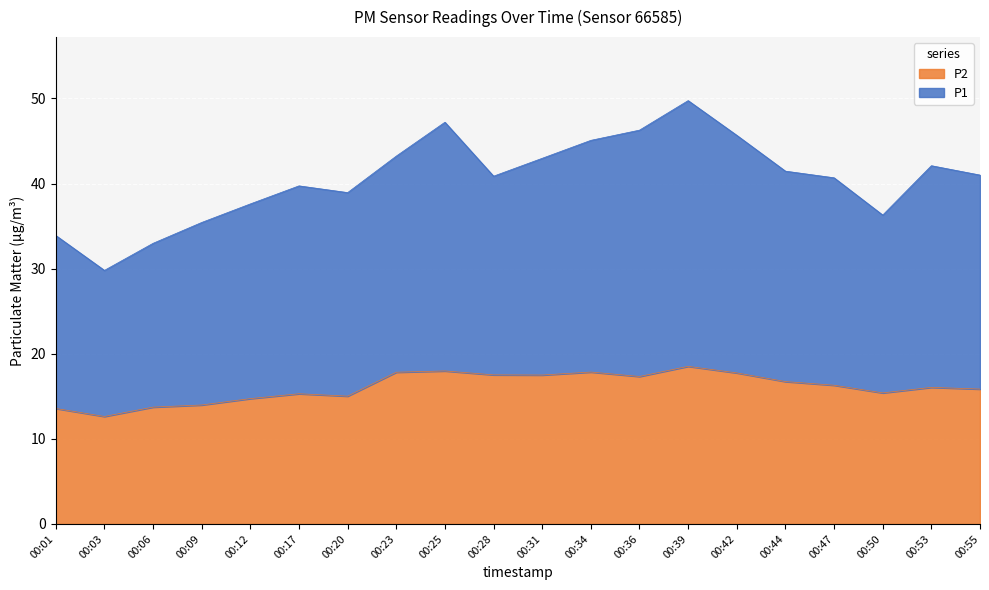

What is the value of the P2 point at the 6th from the left?

15.3